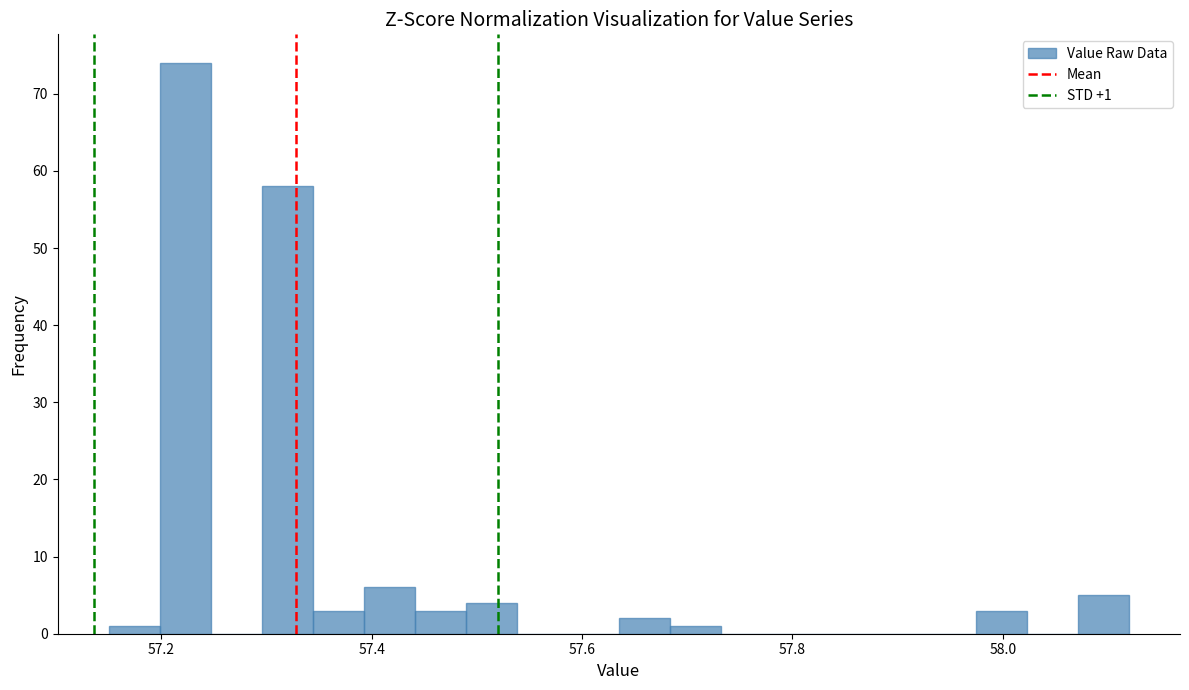

Read against the x-axis, roughly where is the centre of the tallest bar?

57.22